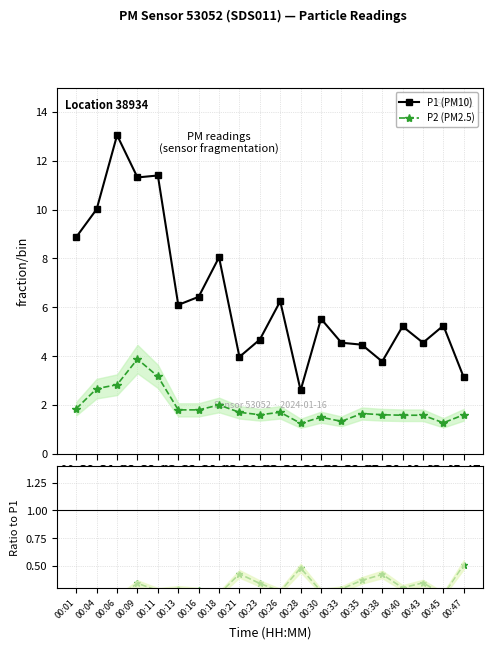

How many distinct data groups are displayed?

3